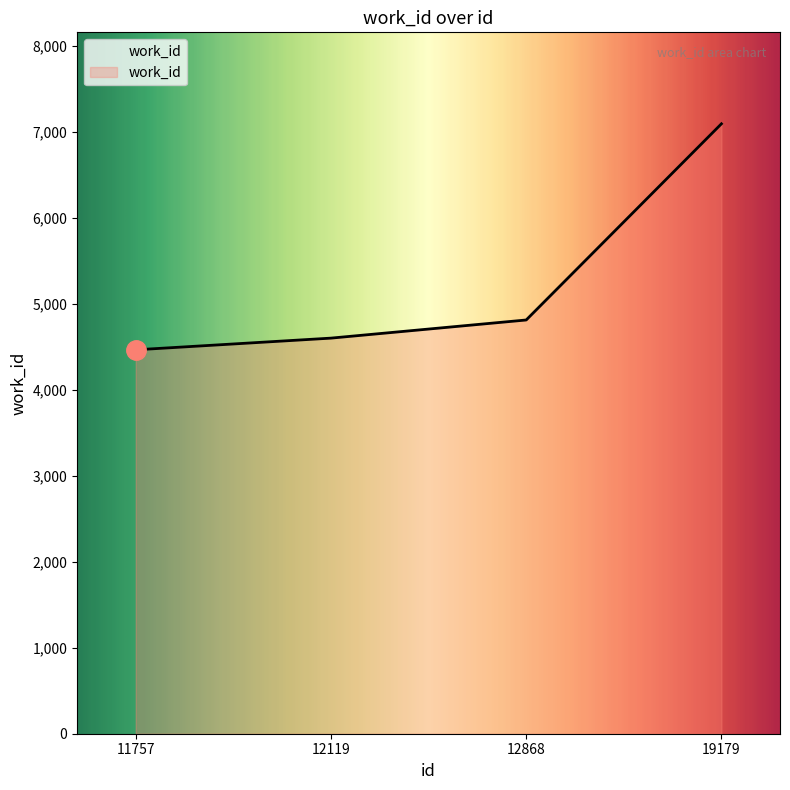

How many categories are shown in the chart?

4